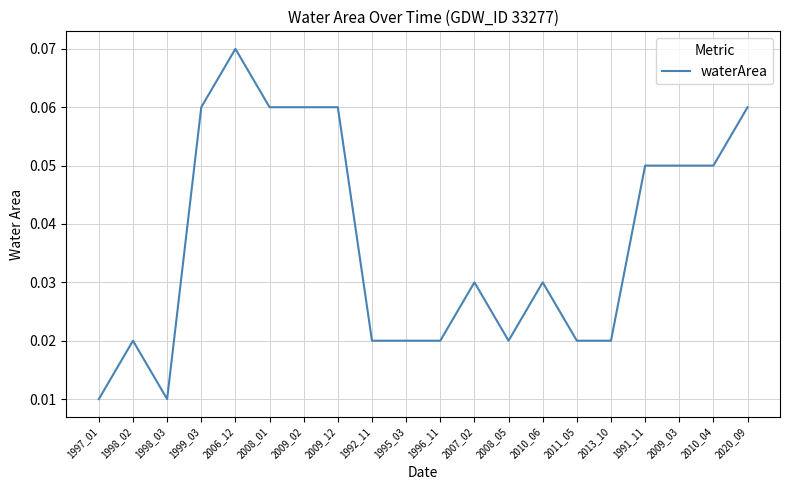

Which label corresponds to the largest value in the chart?

2006_12